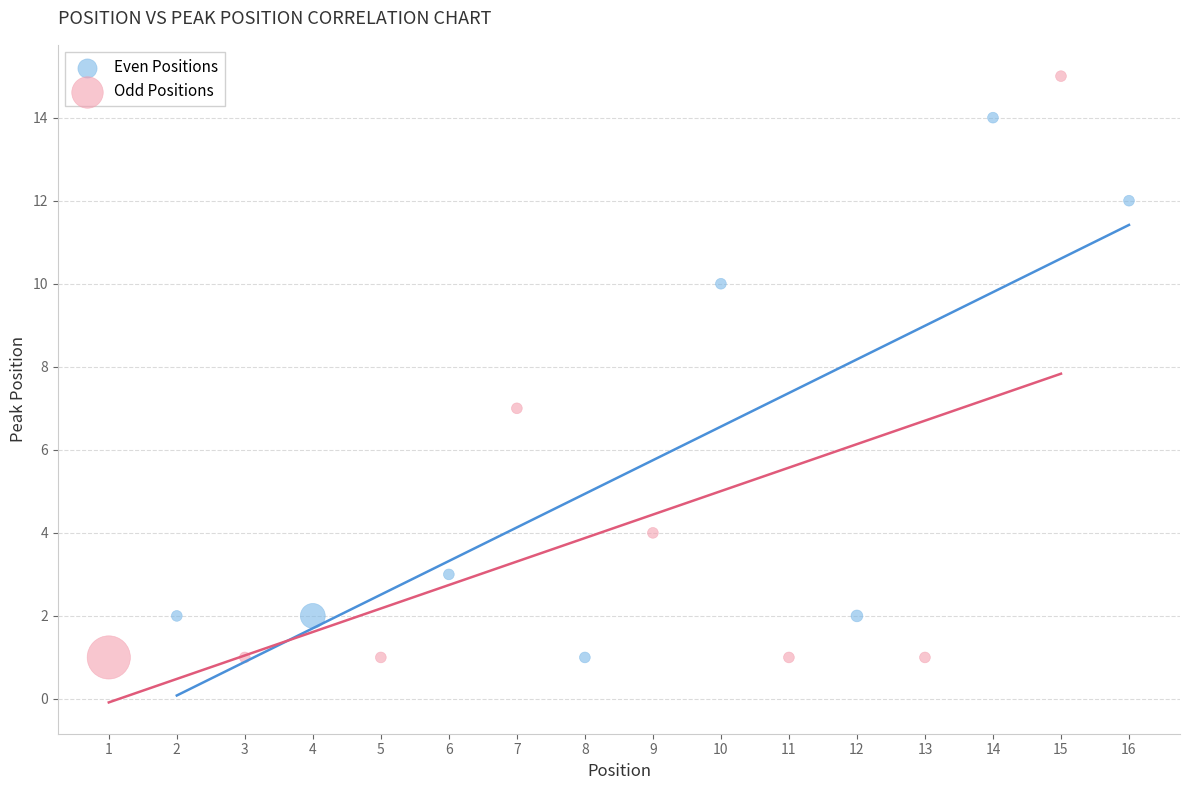

Which series has the largest Y range (max minus min)?

Odd Positions